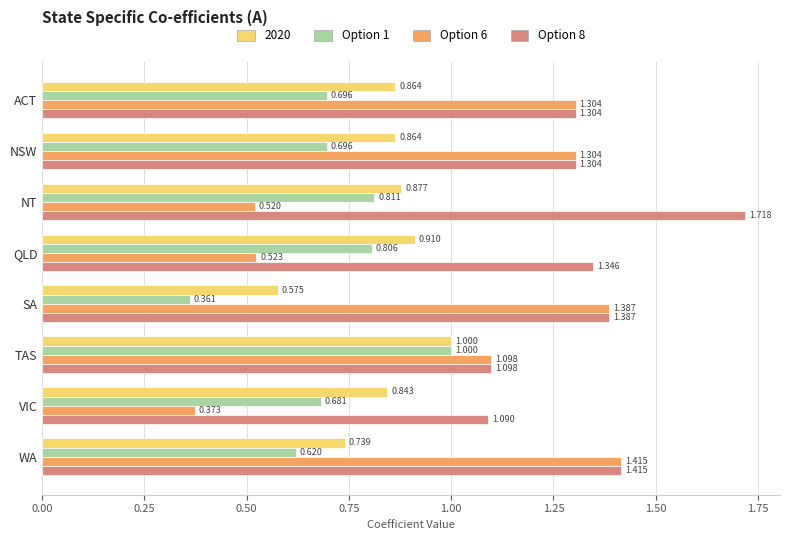

List the series in order of their overall mean, lowest first.

Option 1, 2020, Option 6, Option 8